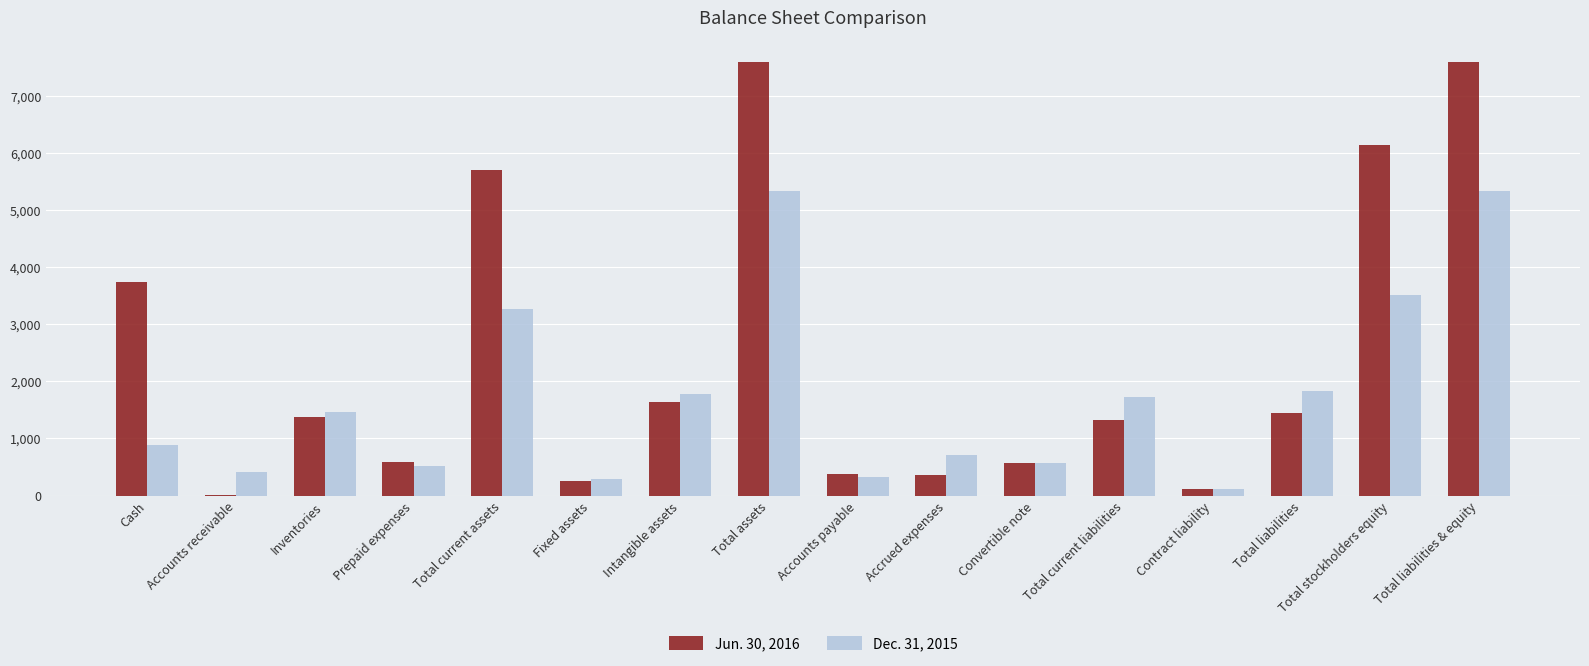

What is the total value across all series at Total liabilities?

3287